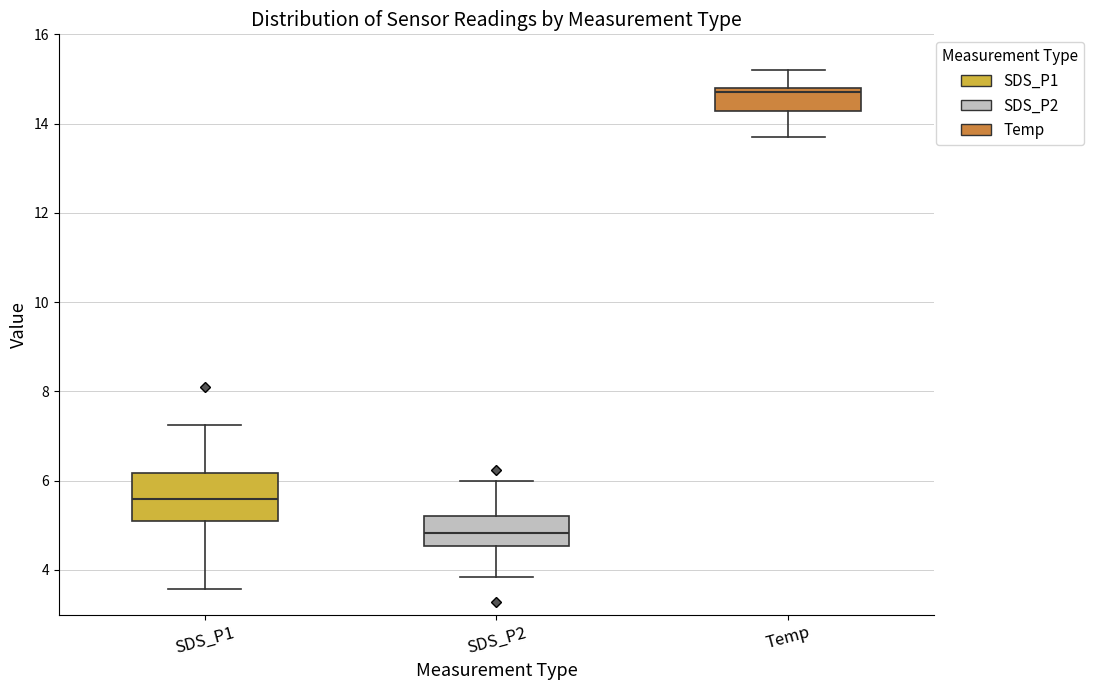

Comparing the boxes themselves (not the whiskers), which one is the tallest?

SDS_P1